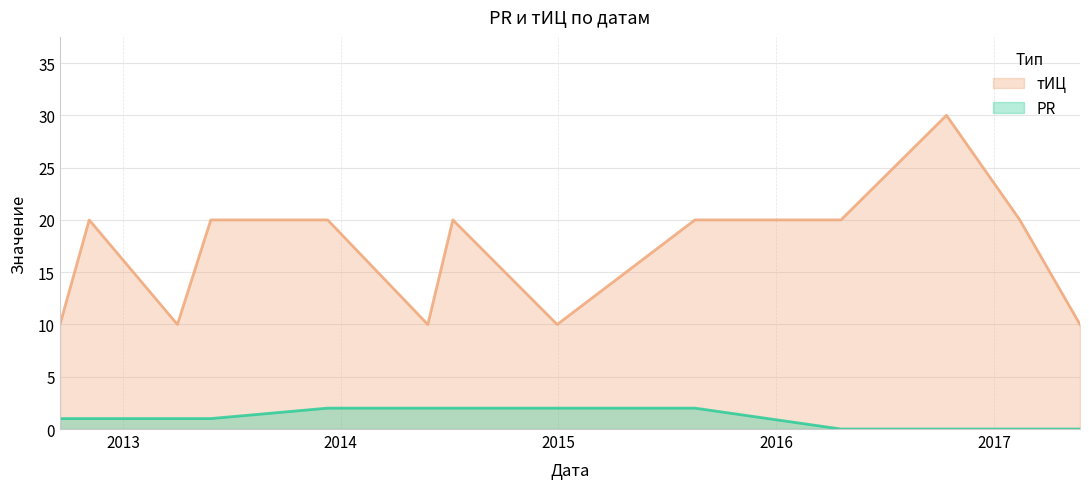

What is the maximum value for тИЦ?

30